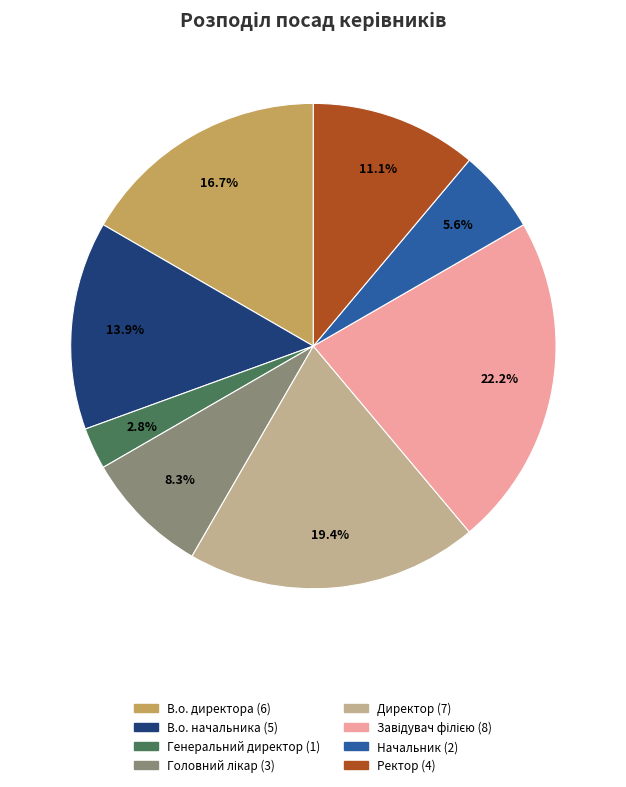

Combined, do В.о. директора and Начальник account for over 50%?

No